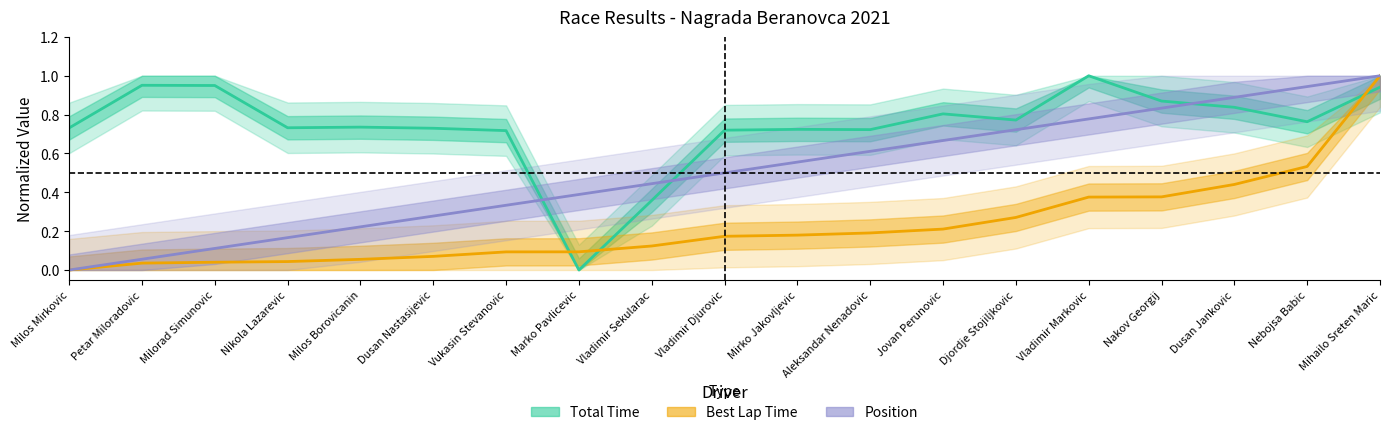

At which category is the sum across all series the highest?

Mihailo Sreten Maric